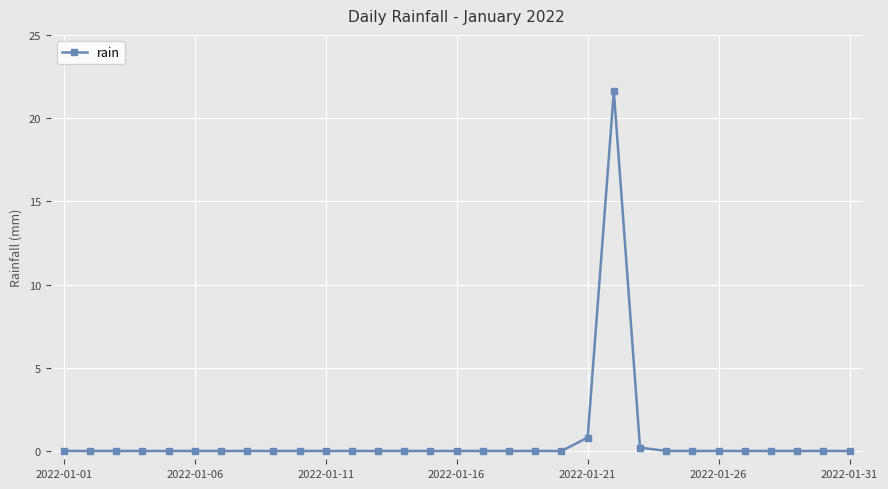

What is the difference between the second highest and second lowest values?

0.8